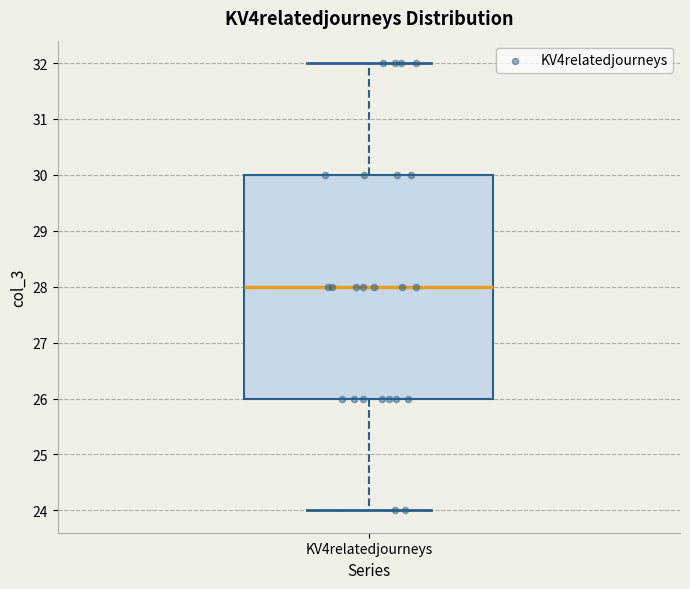

Where does the median line of the box for KV4relatedjourneys sit on the y-axis? The values are not printed on the chart, so give them approximately, as read against the axis.

28